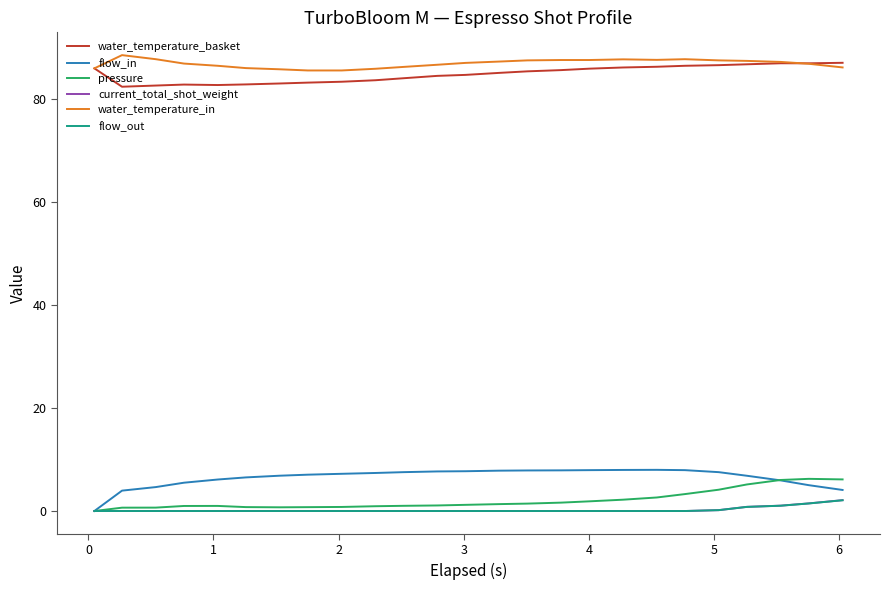

True or false: flow_out and water_temperature_basket cross at least once.

False